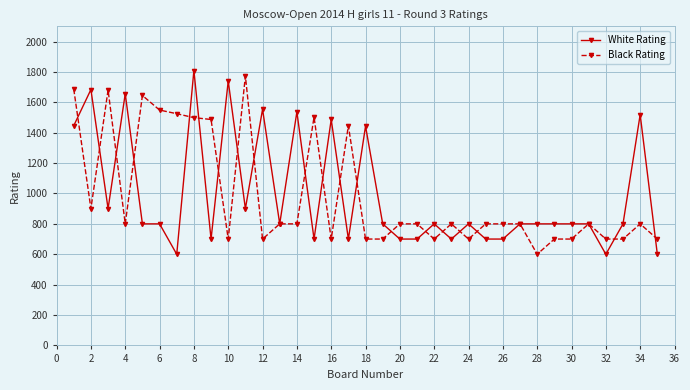

True or false: White Rating has more than 1 points higher than both neighbors.

True